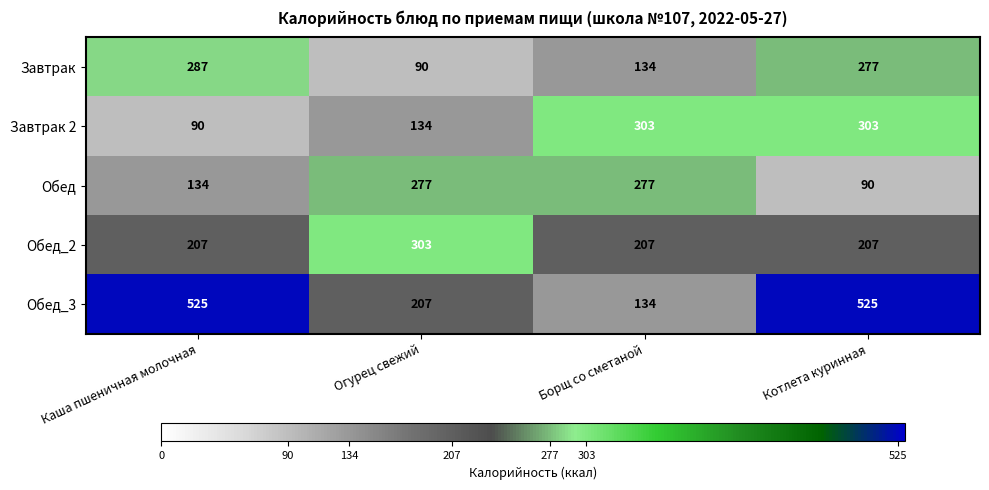

What is the sum of the Обед values at Огурец свежий and Котлета куринная?

367